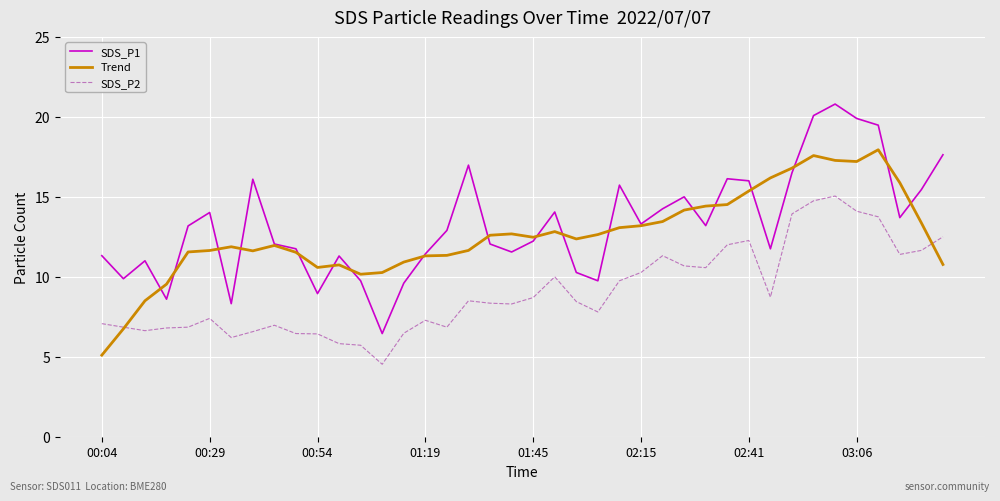

What is the maximum value shown in the chart?

20.8